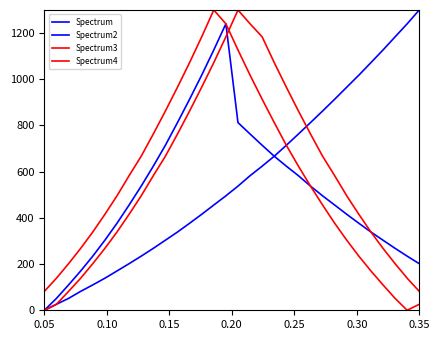

What is the maximum value shown in the chart?

1300.0